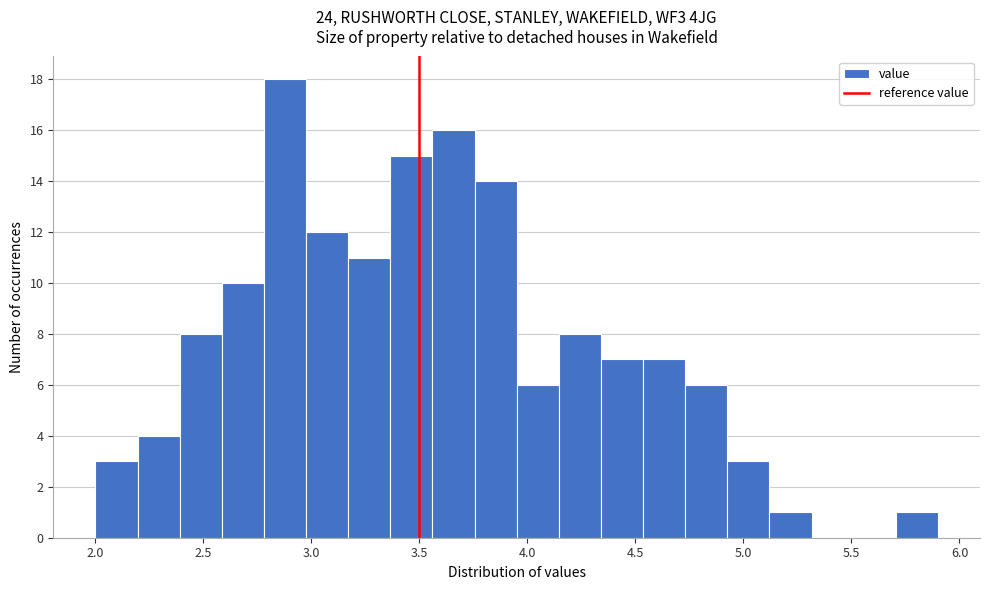

Around what value on the x-axis is the tallest bar? Give the approximate position of its centre, as read against the axis.

2.90